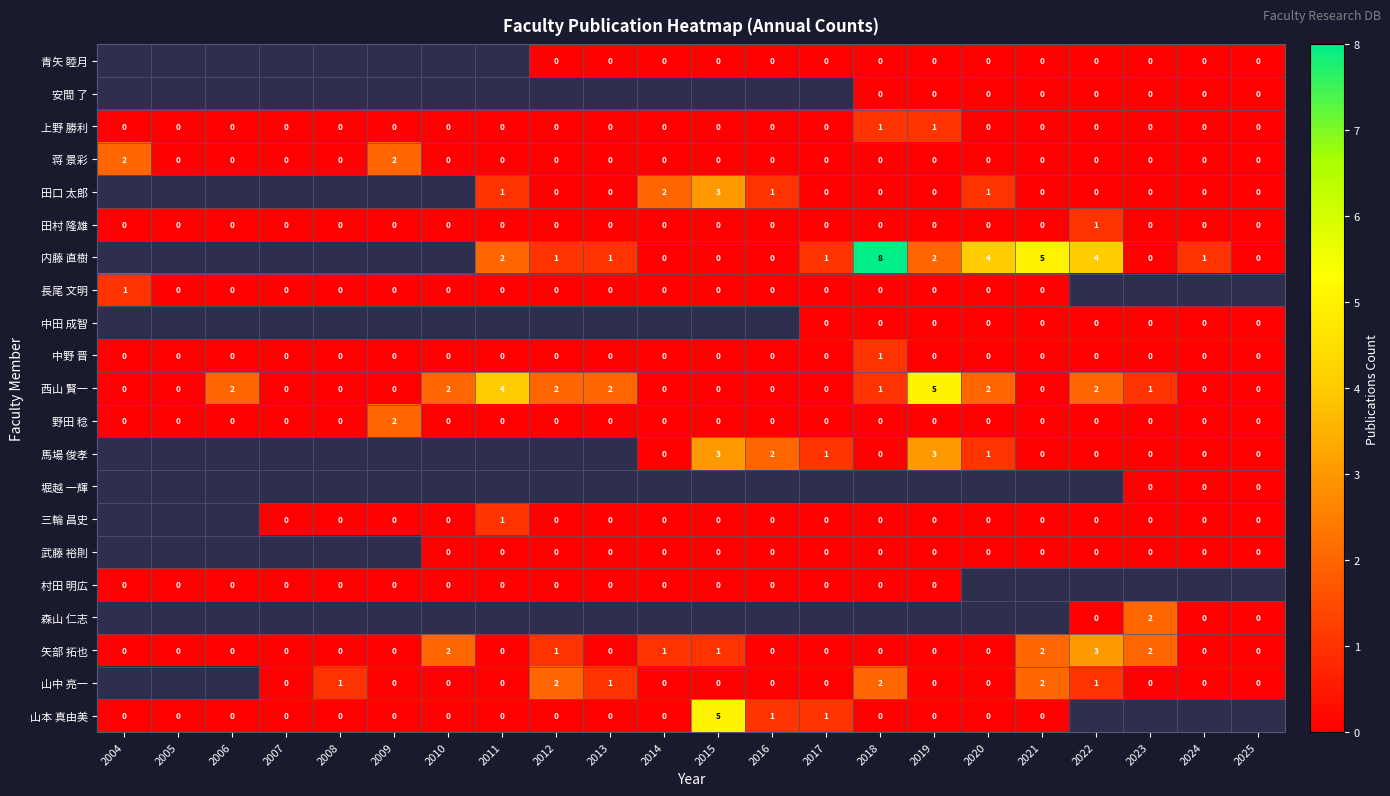

What is the sum of the 西山 賢一 values at 2019 and 2012?

7